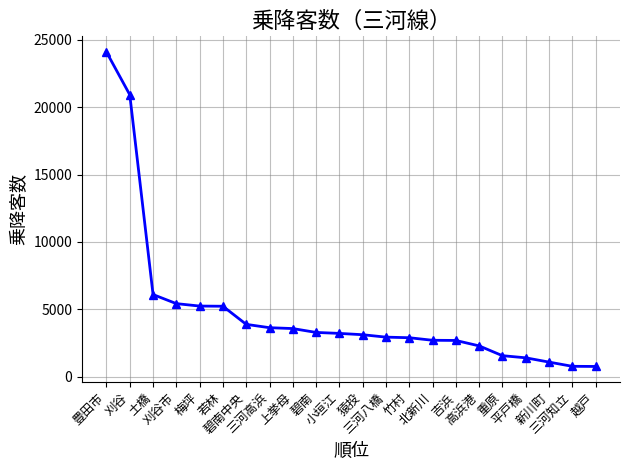

What is the smallest value displayed?

757